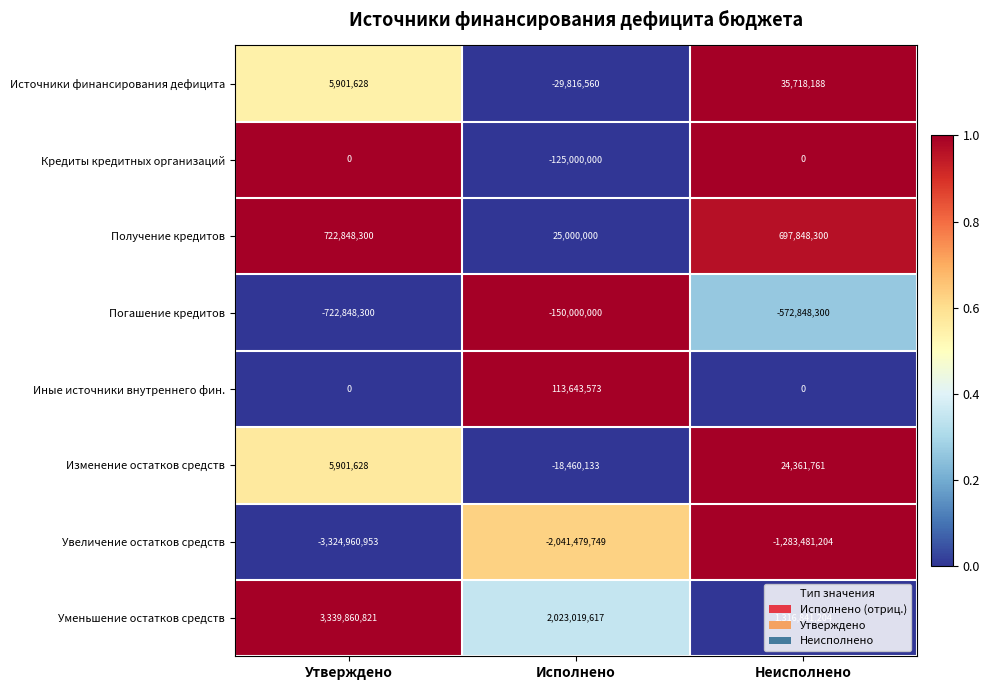

Which series changed the most between Утверждено and Исполнено?

Уменьшение остатков средств